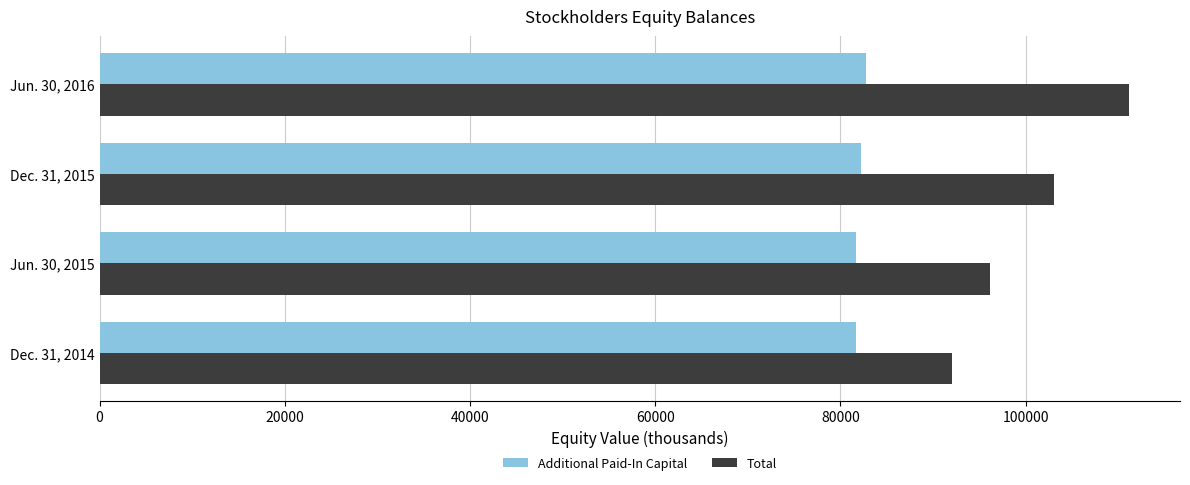

How many data points in Total are less than 103041?

2